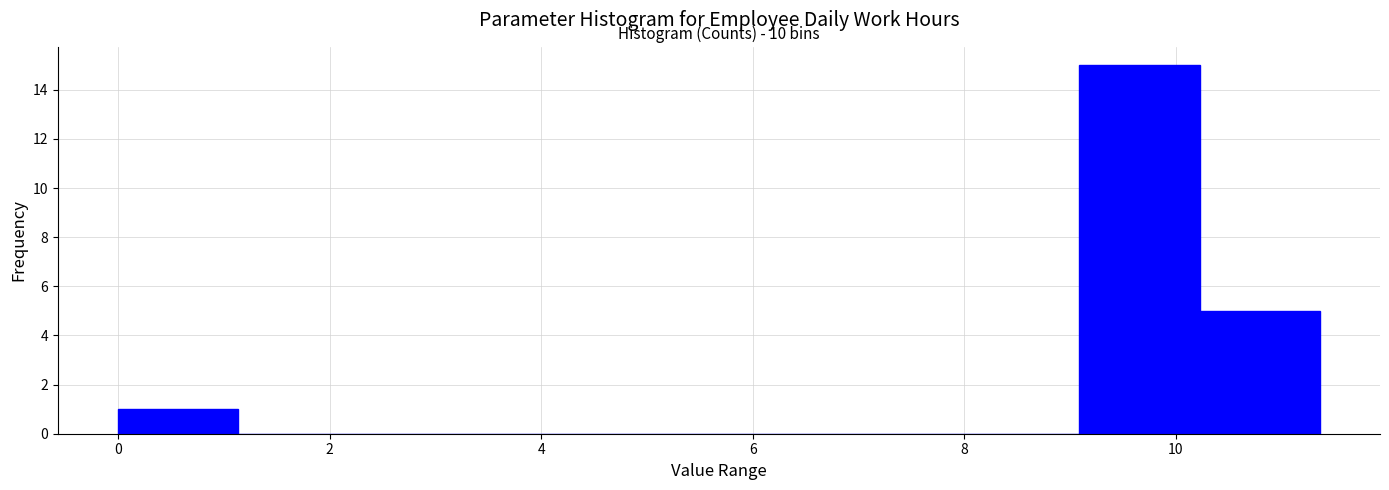

Which range on the x-axis has the tallest bar?

9.0 to 10.2